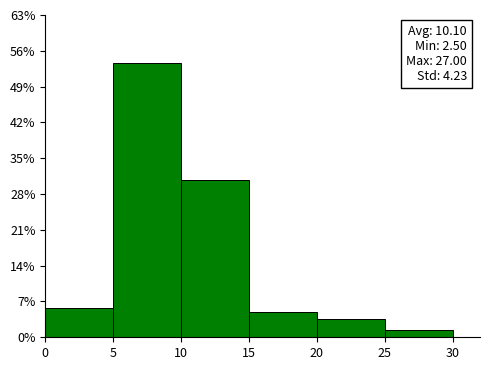

Over which range of the x-axis is the bar tallest?

5 to 10